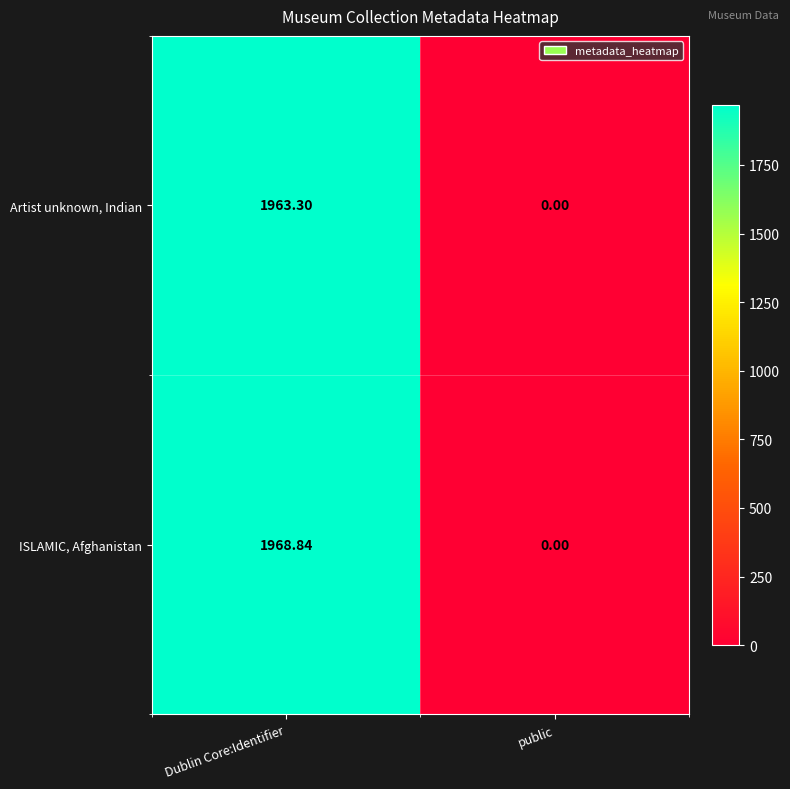

Rank the categories by ISLAMIC, Afghanistan value from lowest to highest.

public, Dublin Core:Identifier